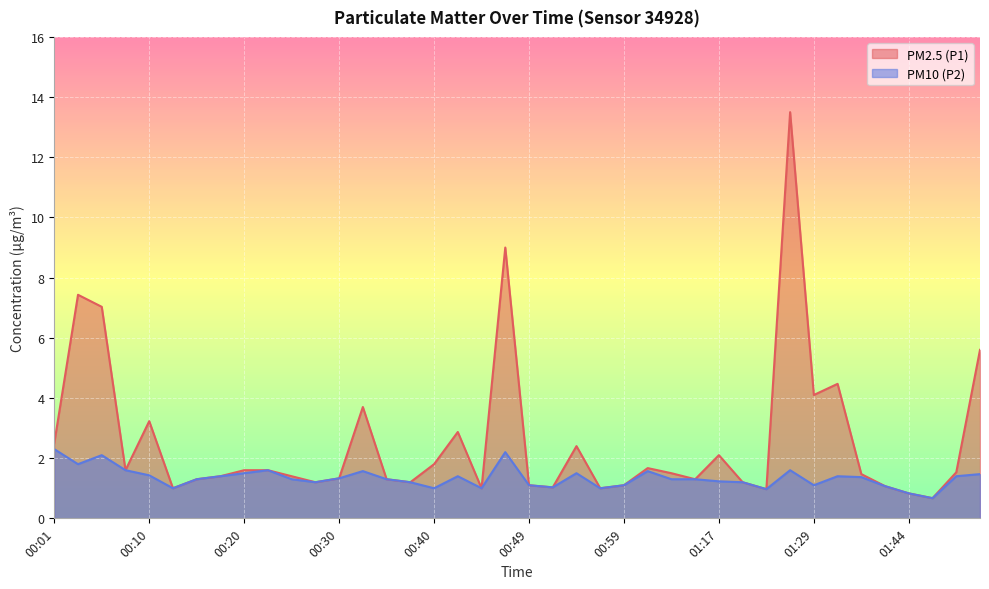

Which series has the largest total across all categories?

PM2.5 (P1)